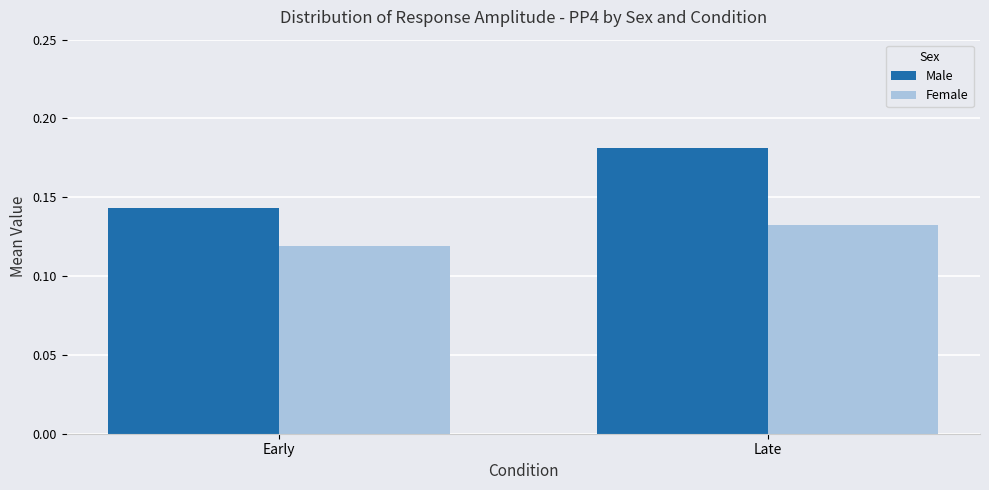

Where is Female nearest to the value 0?

Early